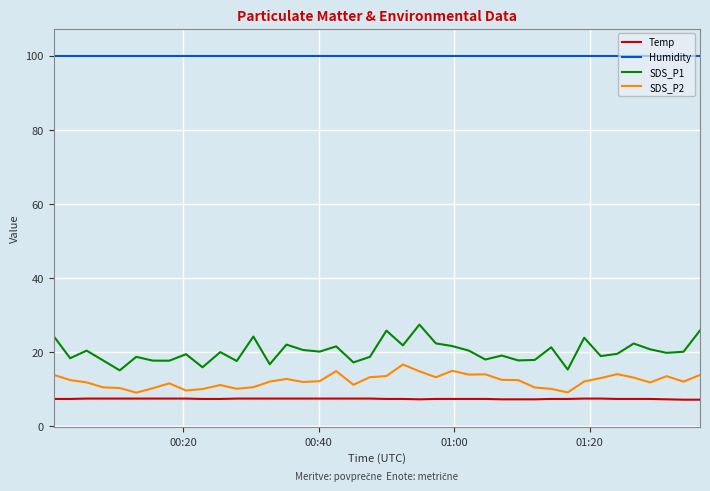

Which series has the widest spread of values?

SDS_P1